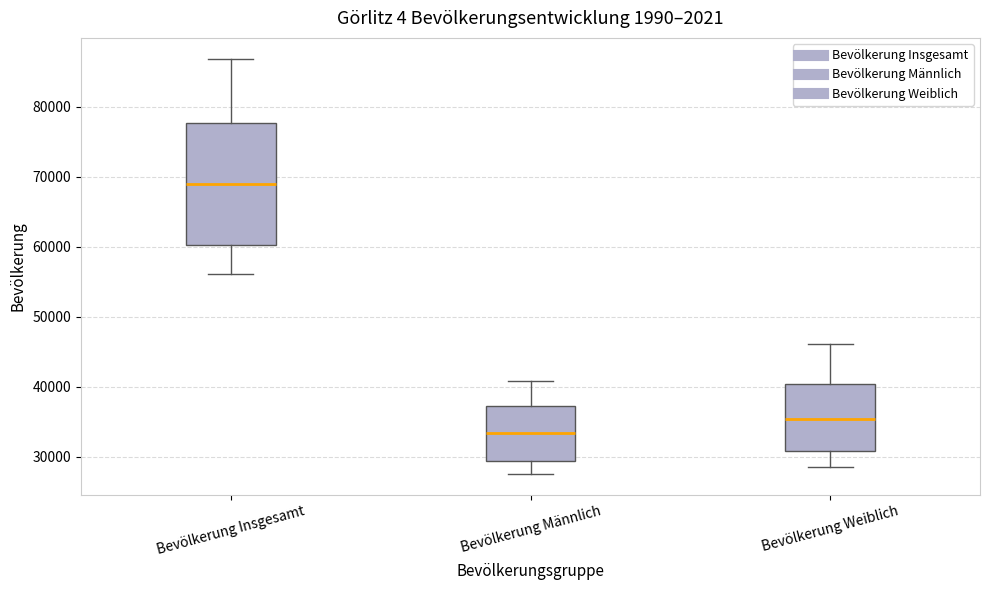

Where does the median line of the box for Bevölkerung Weiblich sit on the y-axis? The values are not printed on the chart, so give them approximately, as read against the axis.

35000